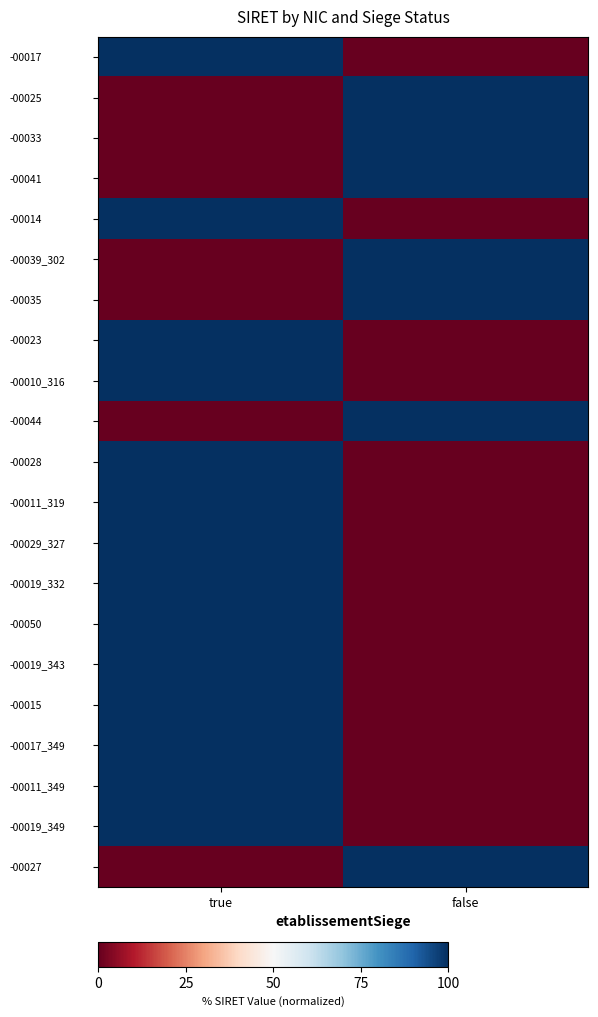

How many categories are shown in the chart?

2